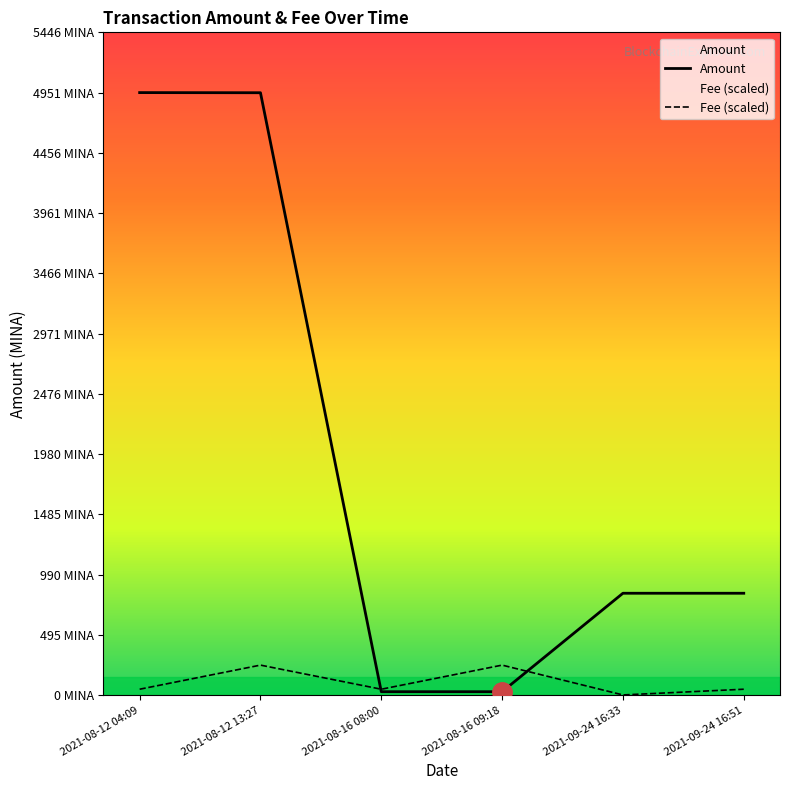

True or false: Amount and Fee (scaled) intersect in this chart.

True